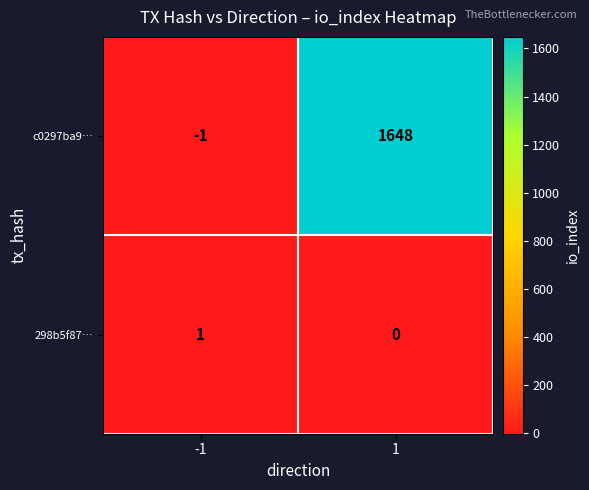

Count the number of categories in the chart.

2